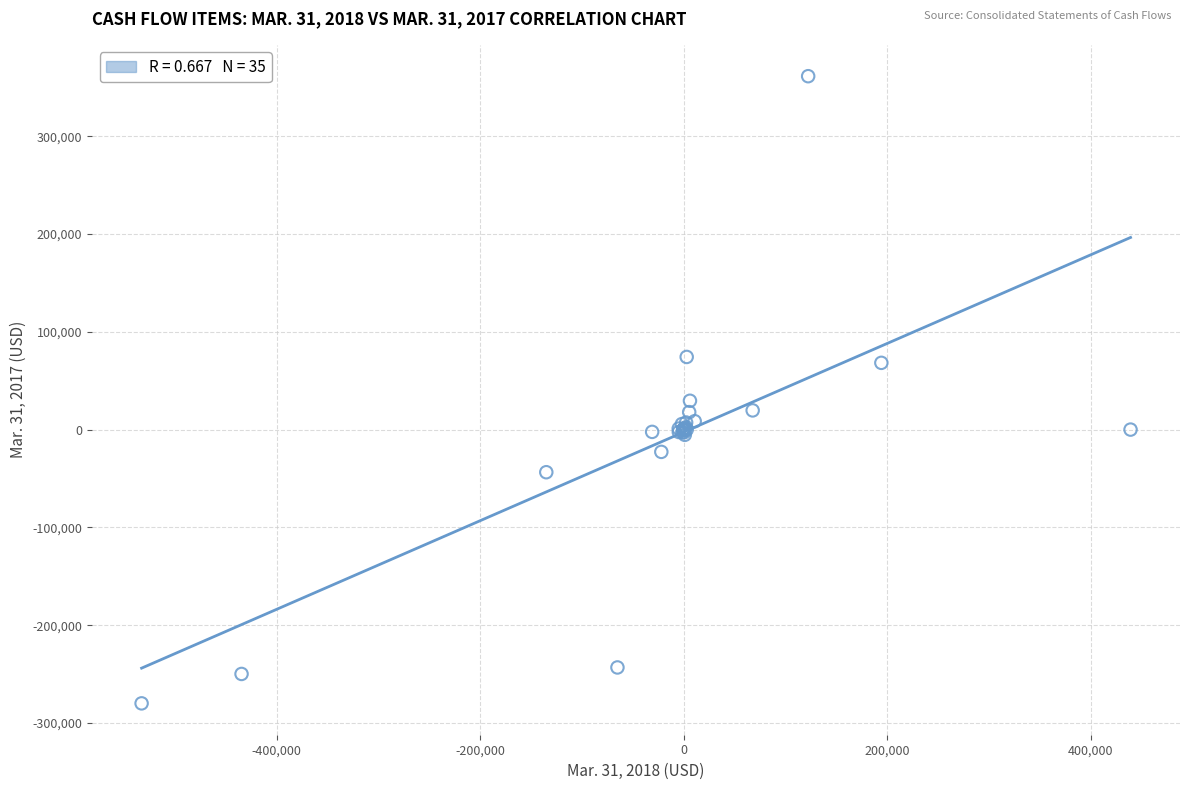

What Y value in the scatter plot is closest to 40712?

29476